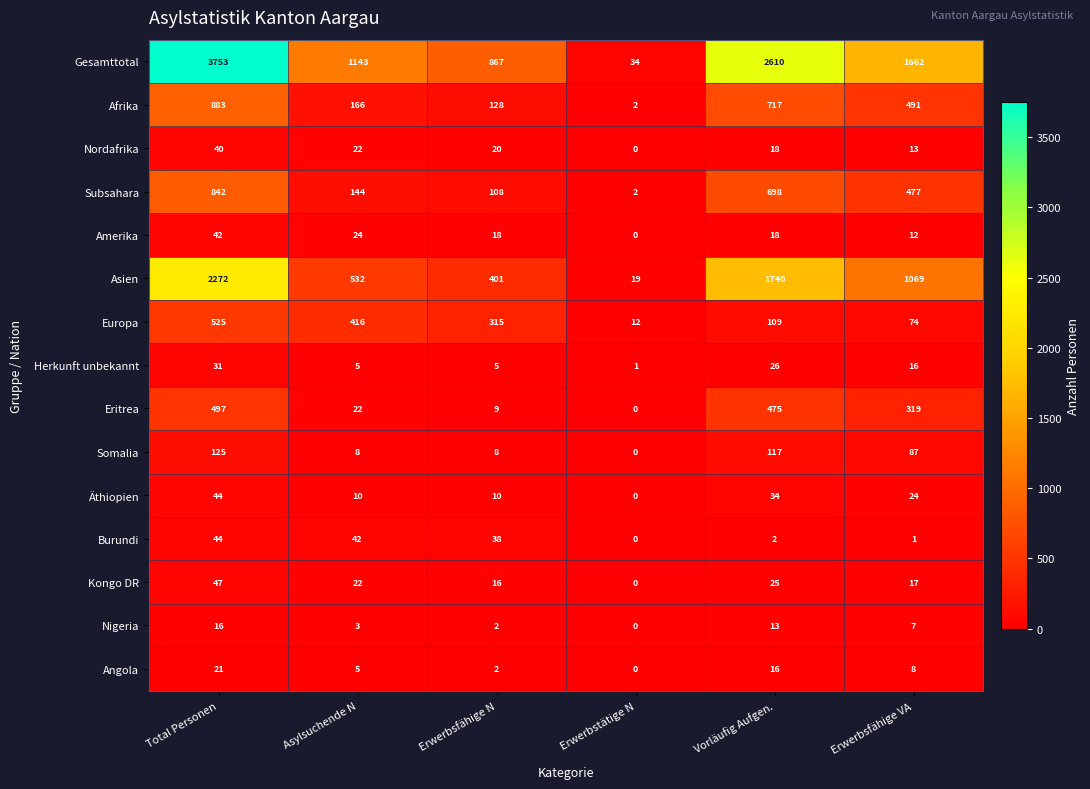

How many data points does each series have?

6